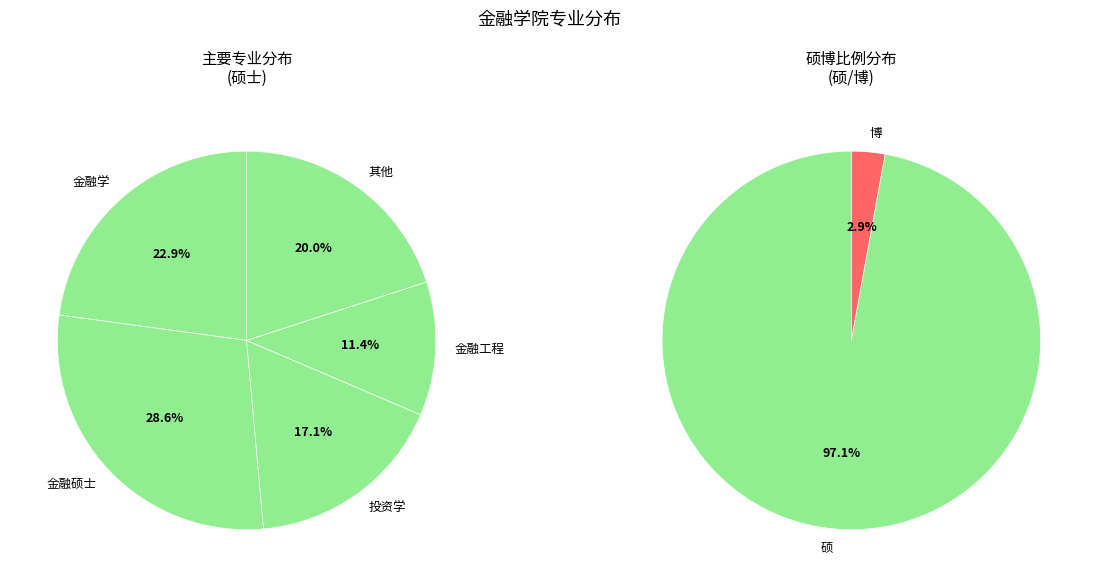

True or false: 金融工程 accounts for 25% of the total.

False